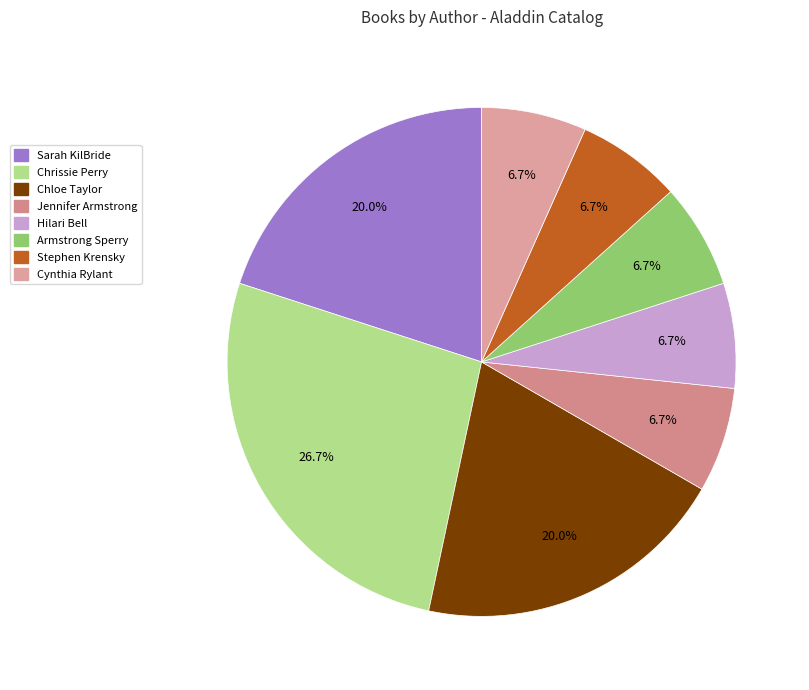

How many slices are in this pie chart?

8